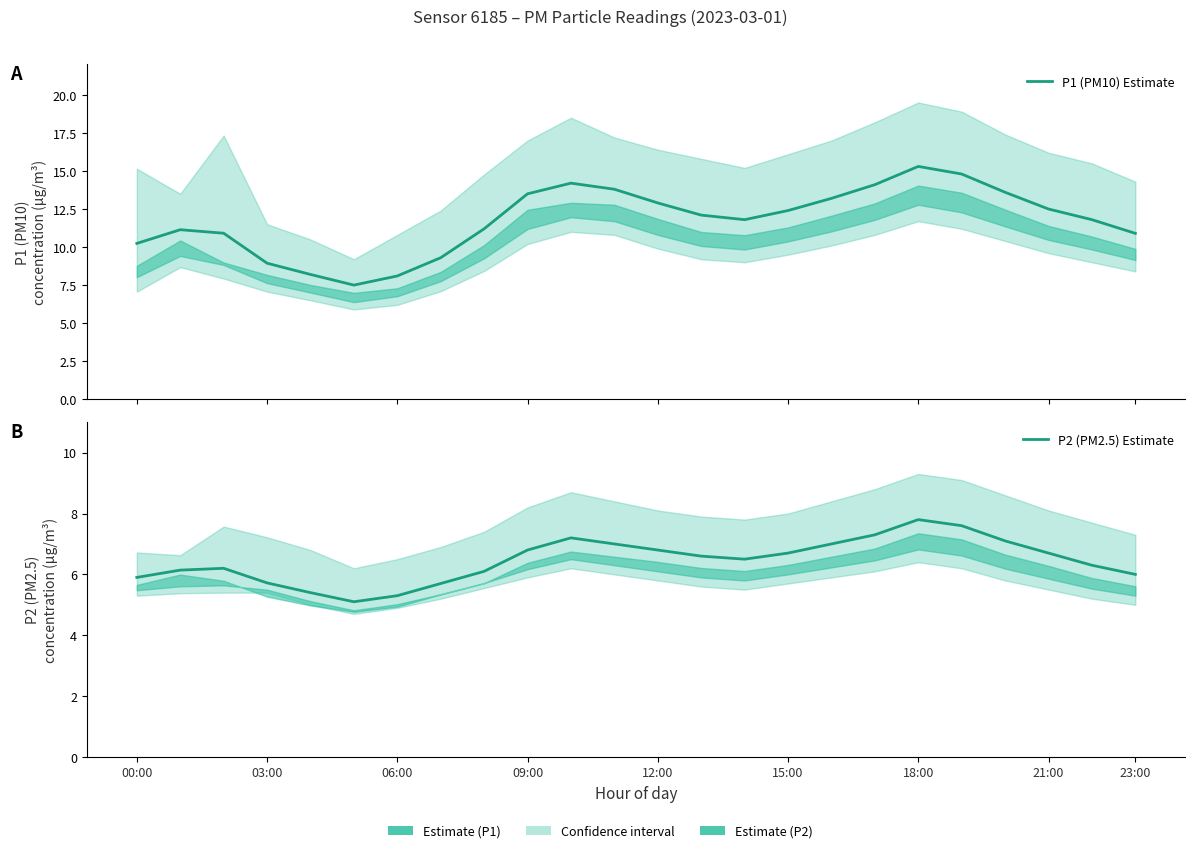

True or false: P1 (PM10) Estimate has more than 1 interior local peaks.

True